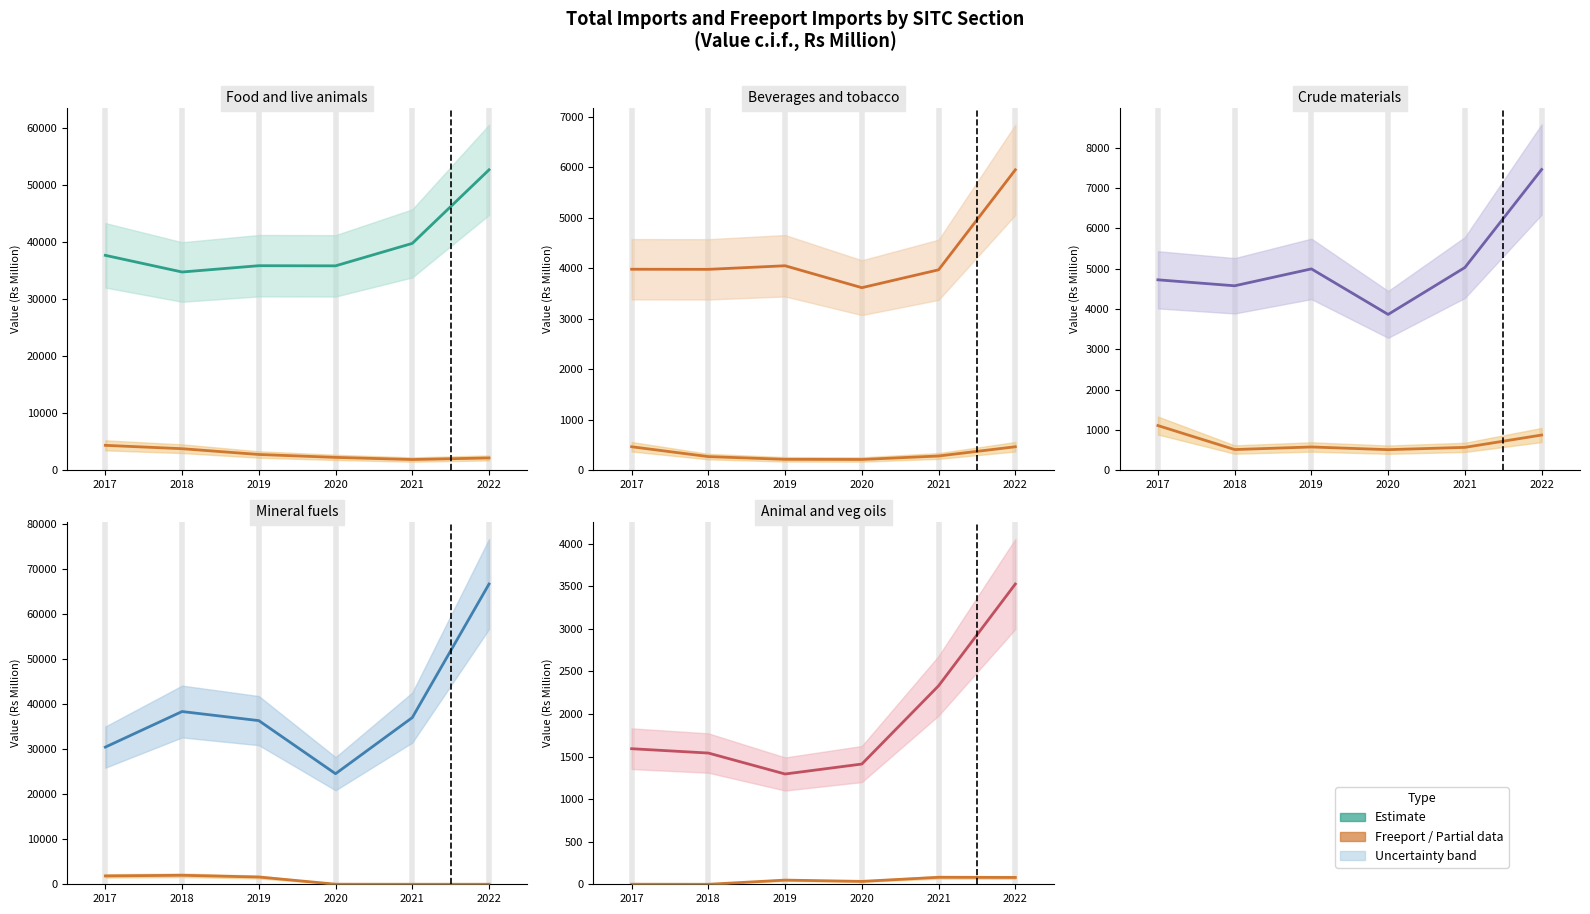

What is the difference between the Freeport Imports values at 2022 and 2019?

31